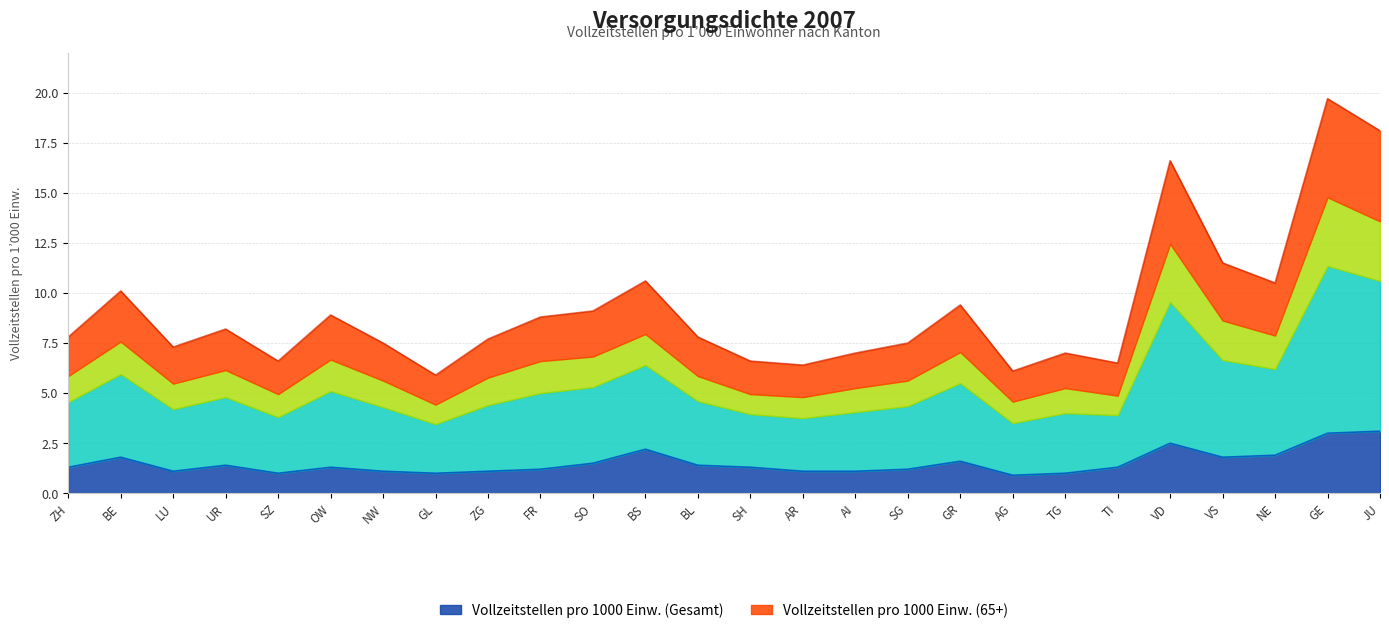

In Vollzeitstellen pro 1000 Einw. (65+), how many points are lower than both neighbors (excluding endpoints)?

7